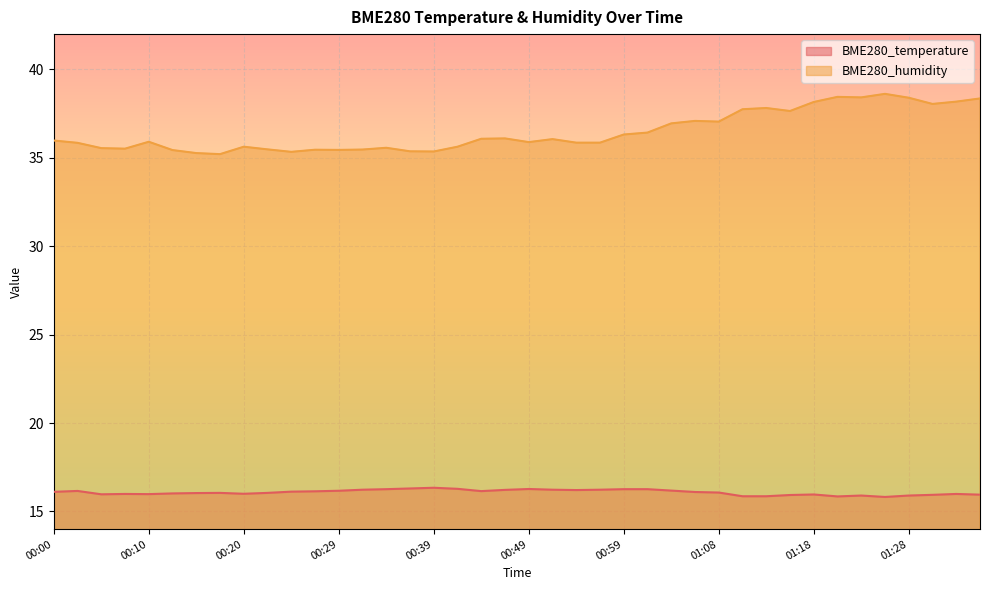

Which has a higher value, 01:30 or 00:39?

00:39